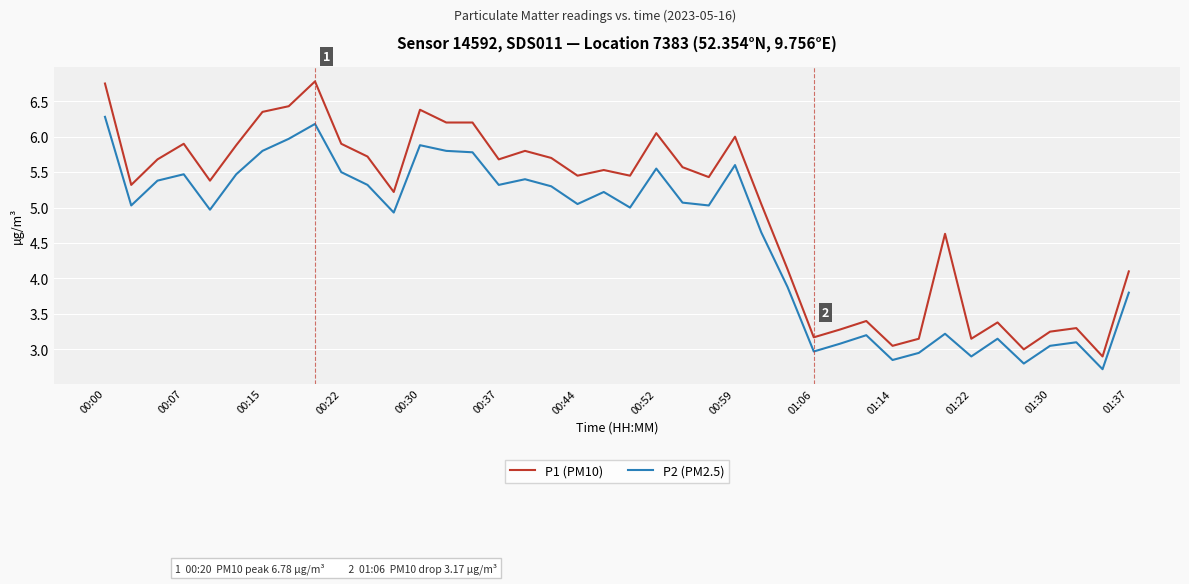

Which series has the largest range (max minus min)?

P1 (PM10)